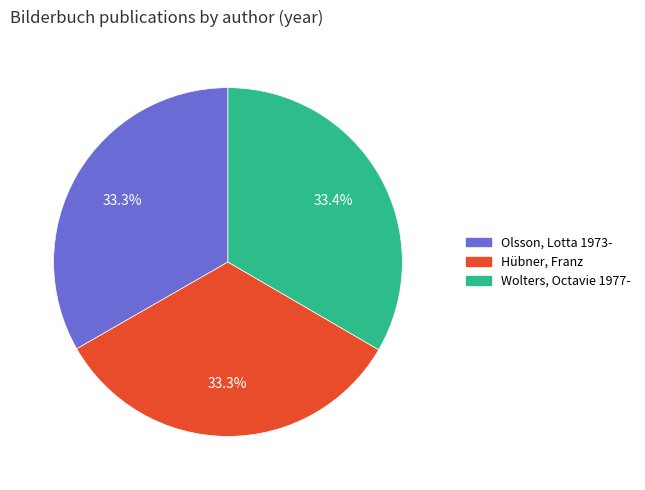

Combined, do Hübner, Franz and Olsson, Lotta 1973- account for over 50%?

Yes